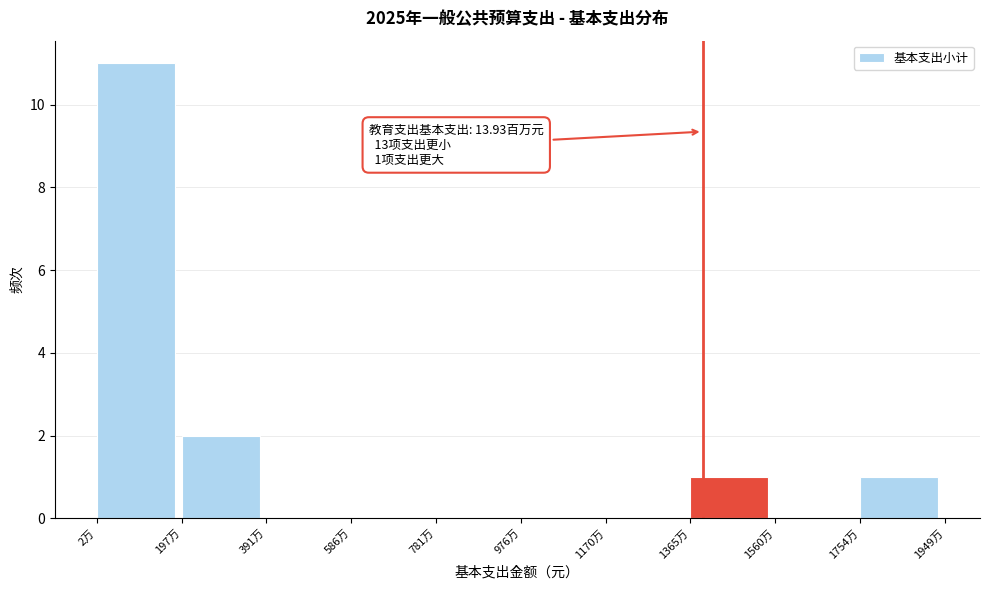

Reading left to right, transcribe all the data shown in this chart.

2万=11	197万=2	391万=0	586万=0	781万=0	976万=0	1170万=0	1365万=1	1560万=0	1754万=1